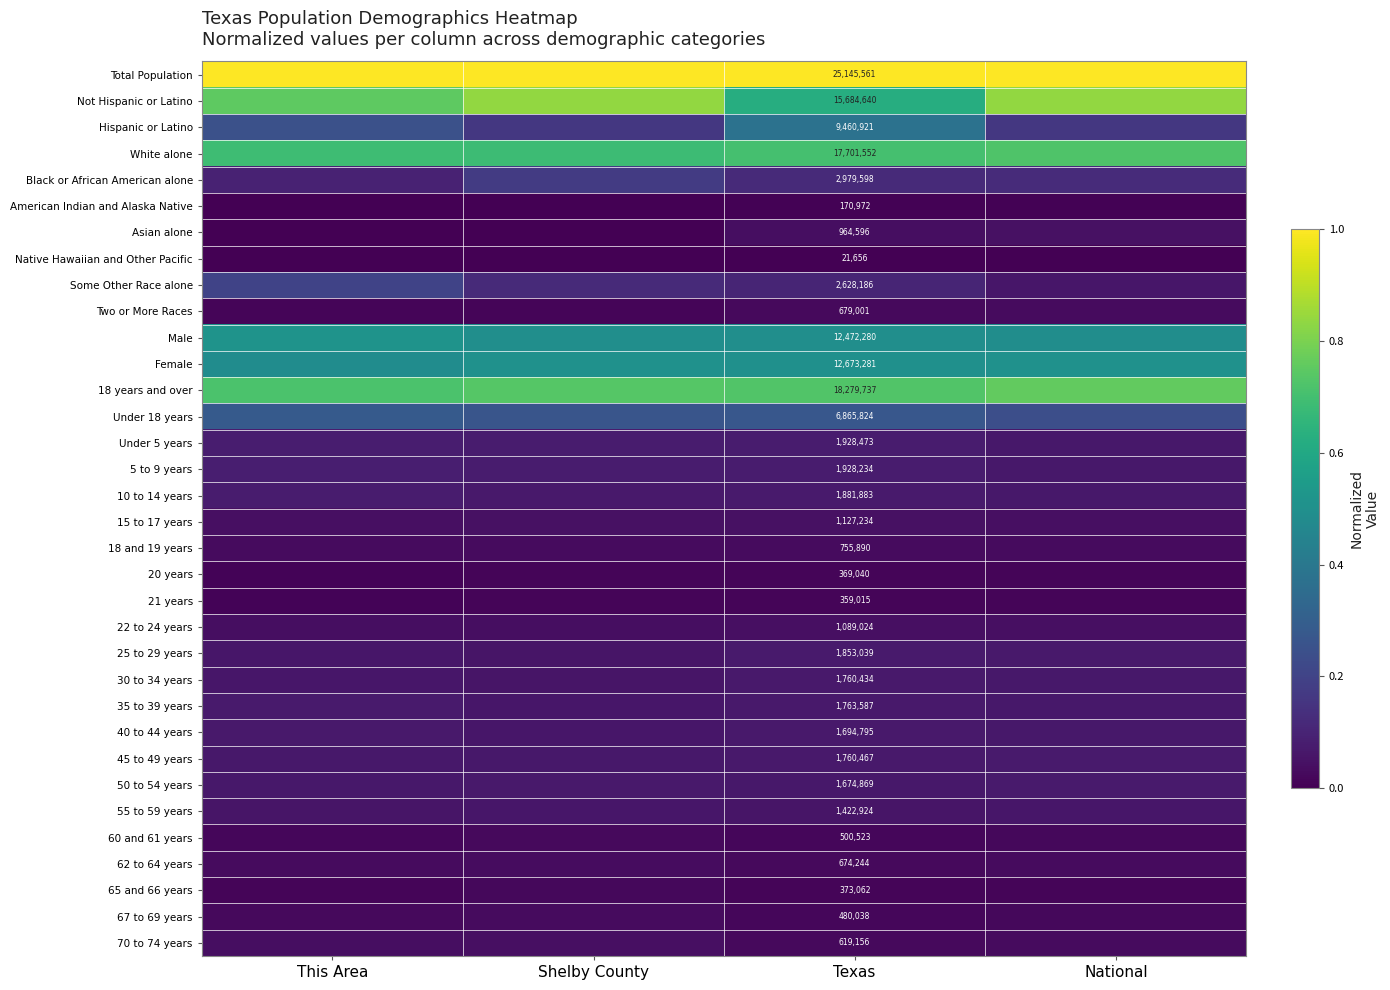

True or false: 45 to 49 years has a value of 0.1 at Shelby County.

True